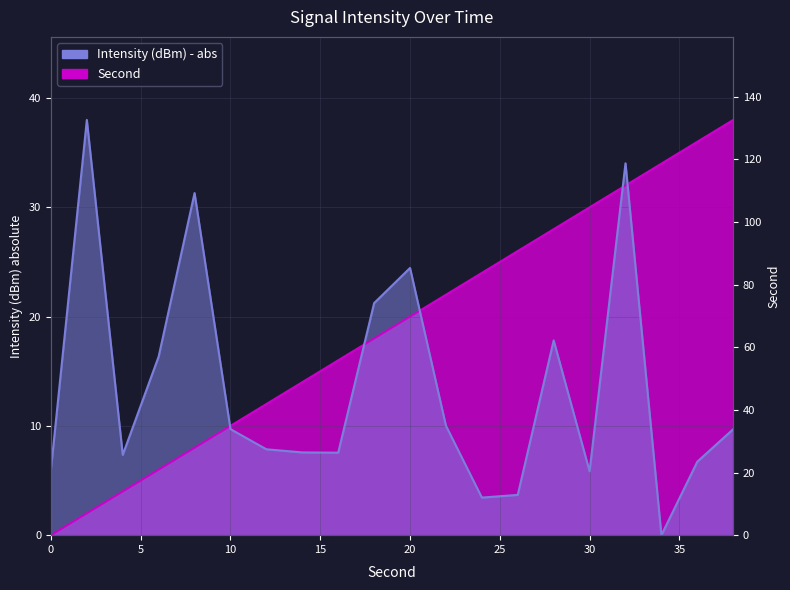

Reading left to right, transcribe all the data shown in this chart.

Intensity (dBm) - abs: 0=6.0	2=38.0	4=7.3	6=16.3	8=31.3	10=9.7	12=7.9	14=7.6	16=7.5	18=21.2	20=24.5	22=10.0	24=3.4	26=3.7	28=17.8	30=5.8	32=34.0	34=0.0	36=6.7	38=9.7
Second: 0=0.0	2=2.0	4=4.0	6=6.0	8=8.0	10=10.0	12=12.0	14=14.0	16=16.0	18=18.0	20=20.0	22=22.0	24=24.0	26=26.0	28=28.0	30=30.0	32=32.0	34=34.0	36=36.0	38=38.0